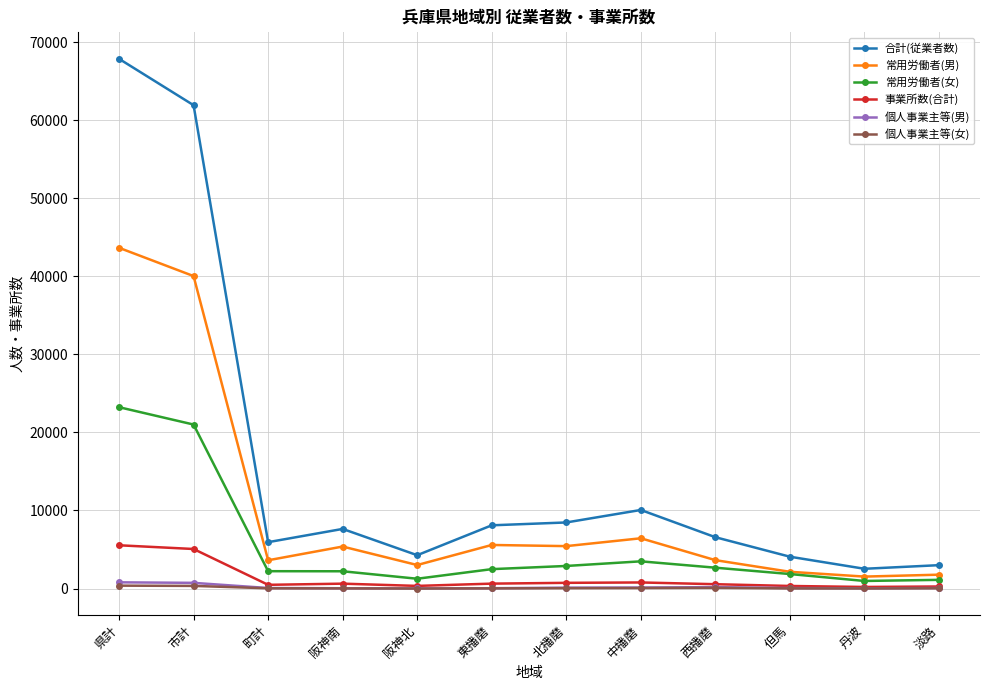

True or false: 常用労働者(女) and 合計(従業者数) cross at least once.

False